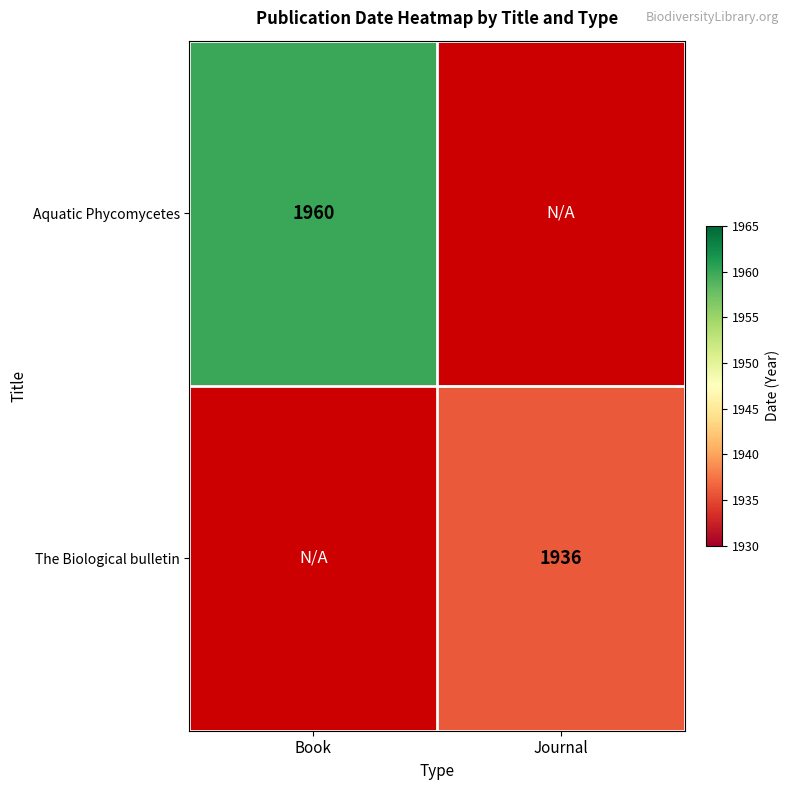

Is the value of Aquatic Phycomycetes at Book greater than the value of The Biological bulletin at Journal?

Yes